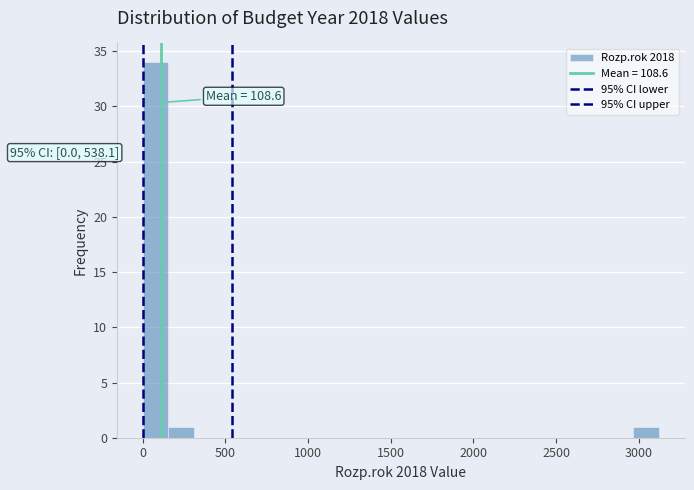

Around what value on the x-axis is the tallest bar? Give the approximate position of its centre, as read against the axis.

100